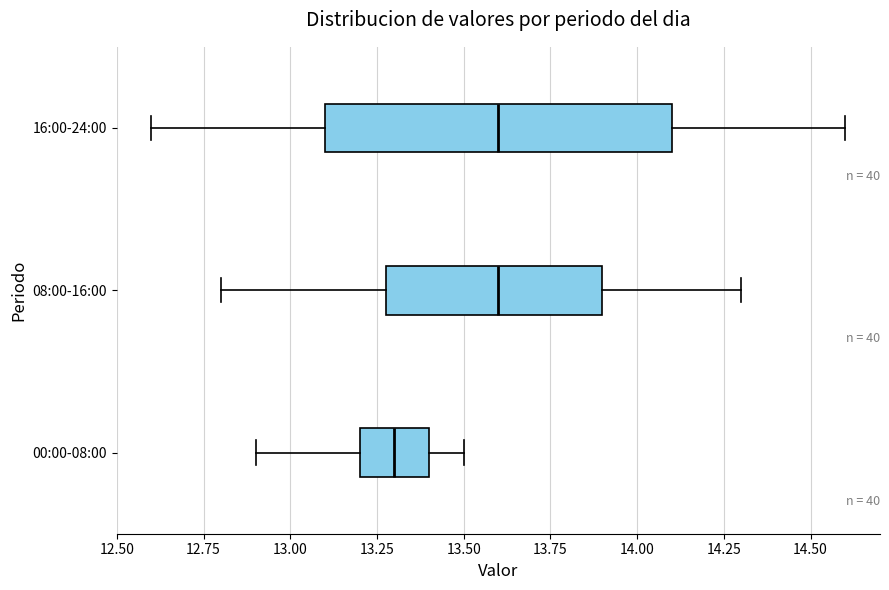

Reading bottom to top, read every box against the x-axis: the position of its median line, the range the box covers, and the ends of its whiskers. The values are not printed on the chart, so give them approximately, as read against the axis.

00:00-08:00: median 13.3, box 13.2 to 13.4, whiskers 12.9 to 13.5
08:00-16:00: median 13.6, box 13.3 to 13.9, whiskers 12.8 to 14.3
16:00-24:00: median 13.6, box 13.1 to 14.1, whiskers 12.6 to 14.6